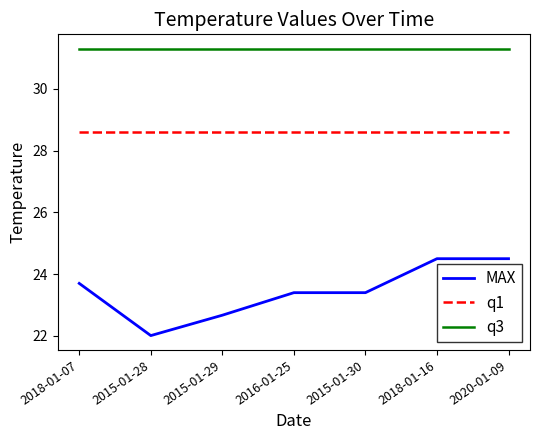

What position from the left is 2015-01-28?

2